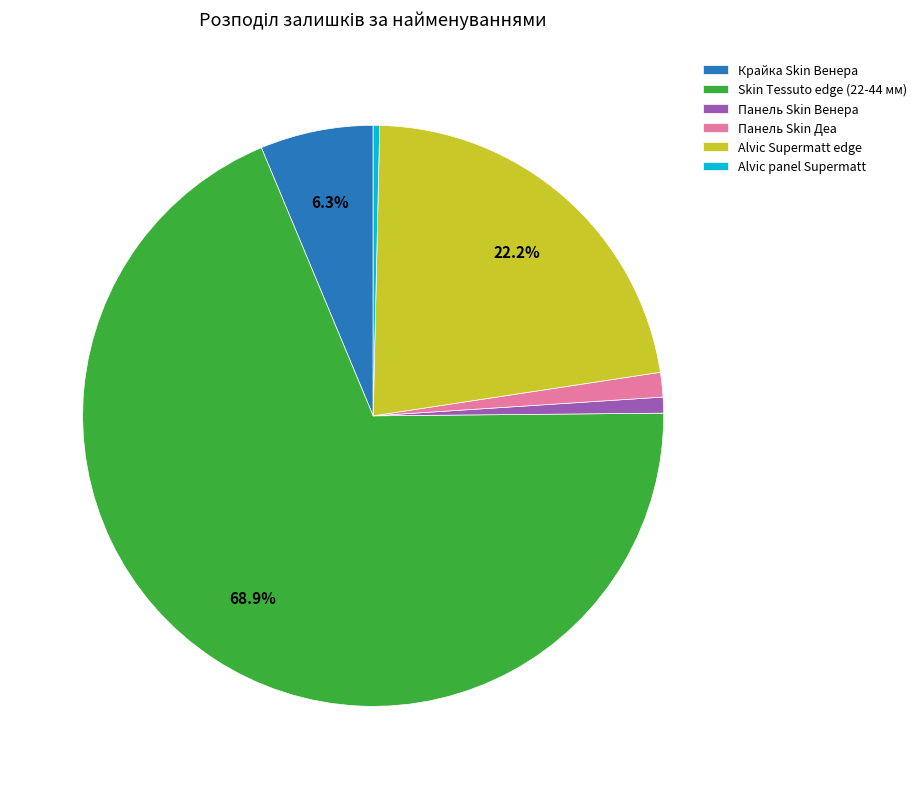

Count the number of slices in the pie.

6